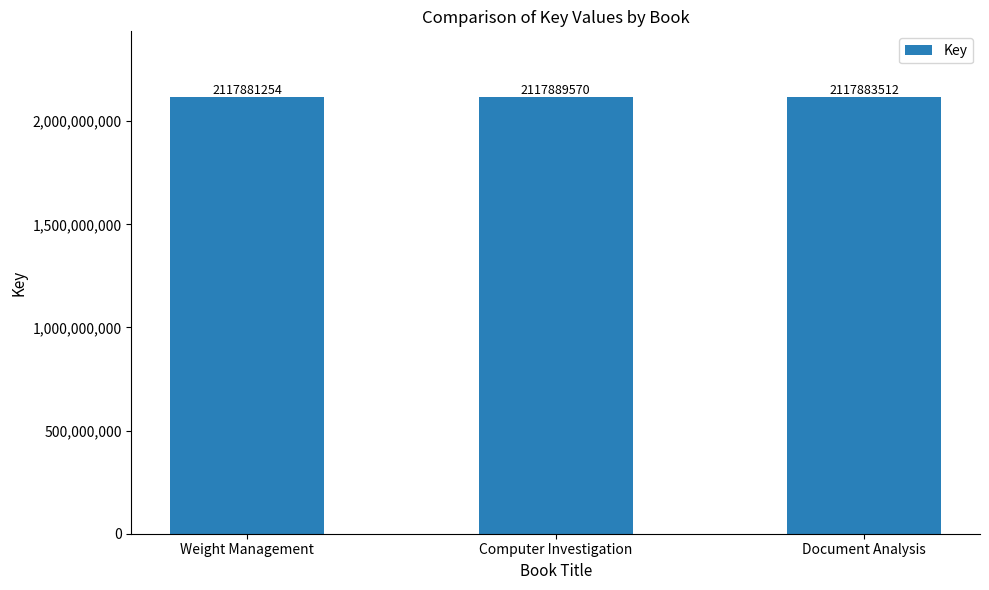

The value at Document Analysis is 2963770536. True or false?

False